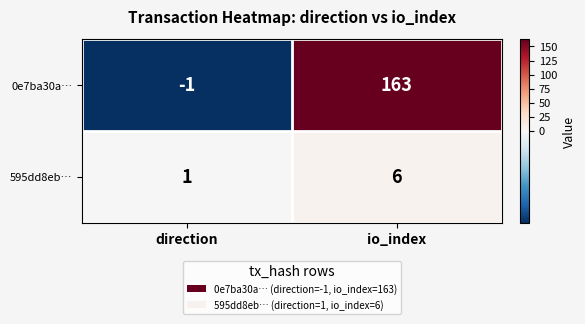

The 595dd8eb… series shows 3 at io_index. True or false?

False